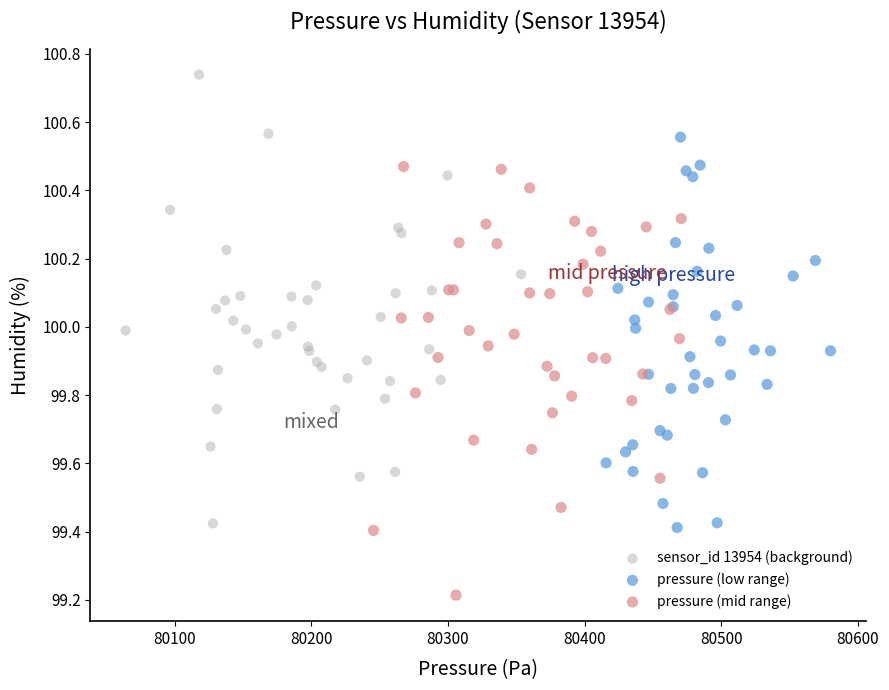

What are all the series names shown in the legend?

sensor_id 13954 (background), pressure (low range), pressure (mid range)